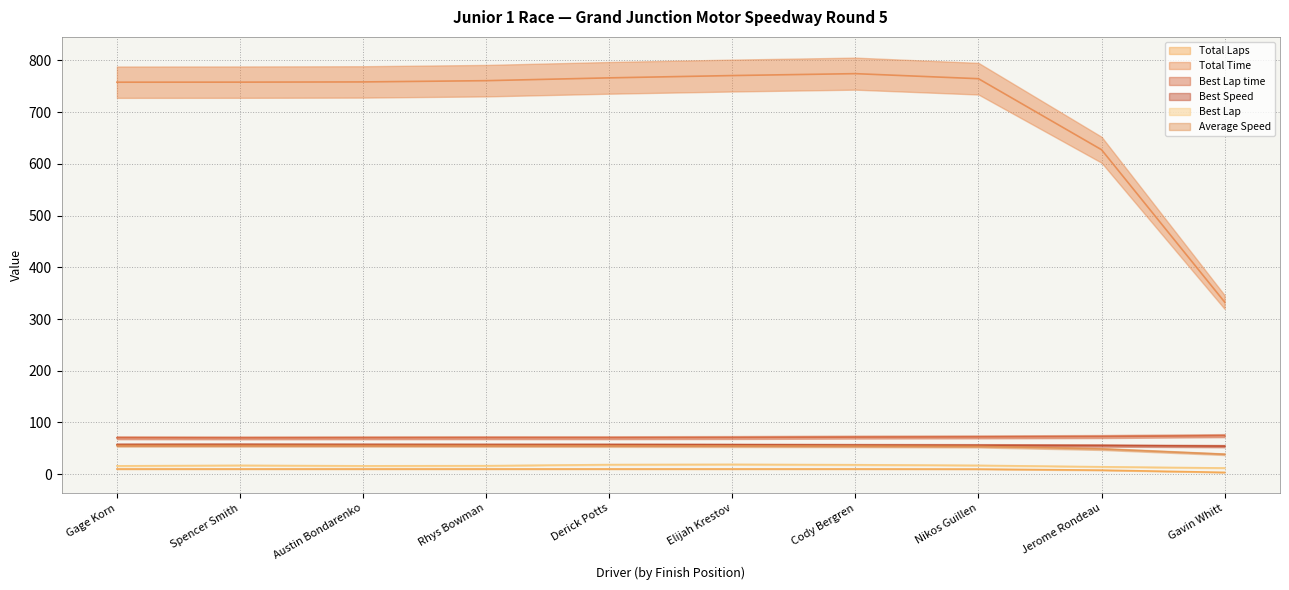

True or false: Total Laps has a value of 6.4 at Elijah Krestov.

False